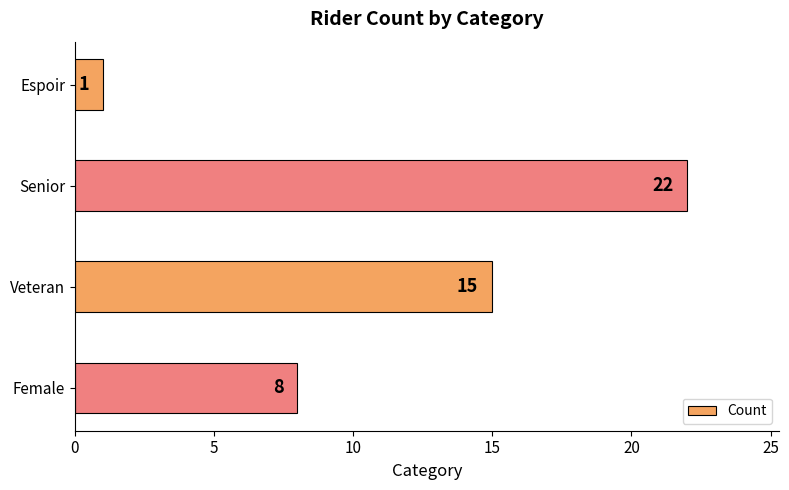

What is the average value?

12